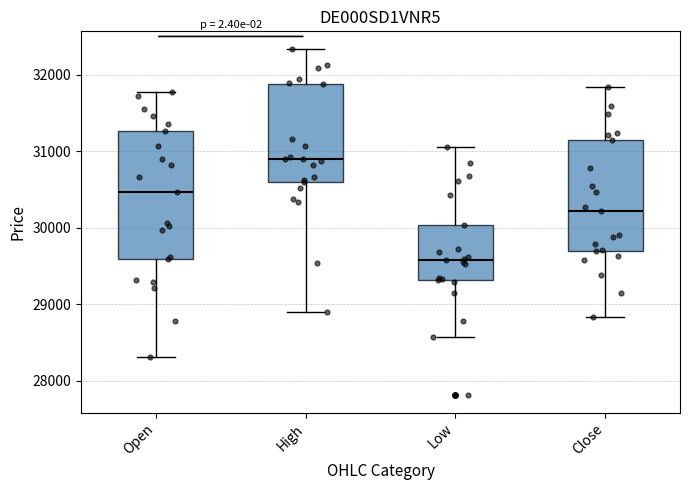

Where does the lower whisker of the box for Low end on the y-axis? The values are not printed on the chart, so give them approximately, as read against the axis.

28600